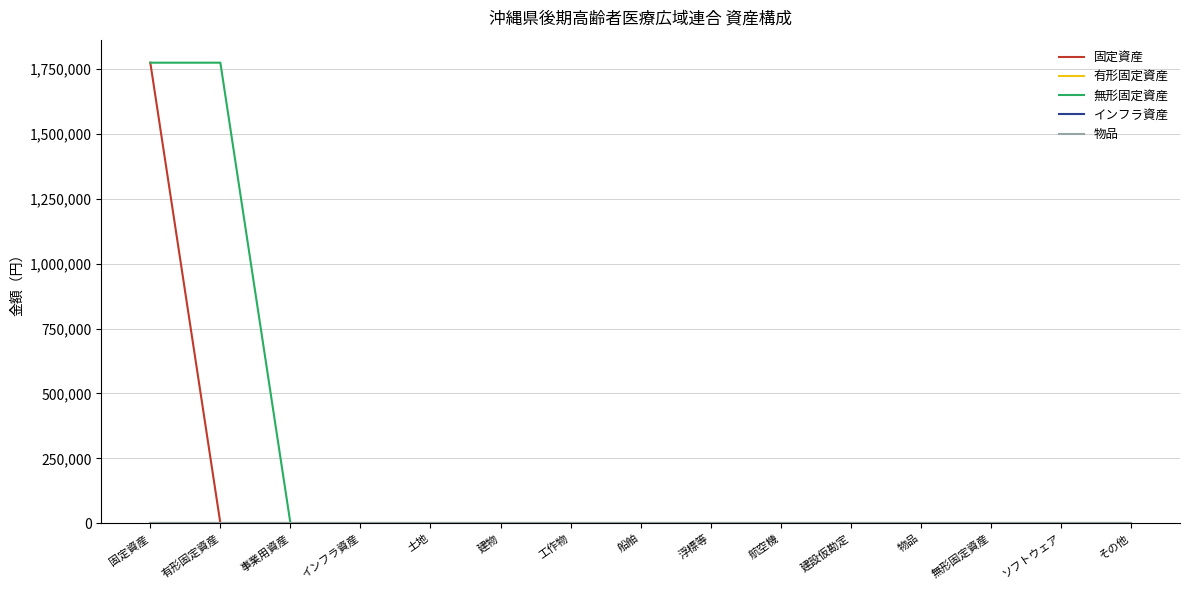

List the series in order of their peak value, highest first.

固定資産, 無形固定資産, 有形固定資産, インフラ資産, 物品